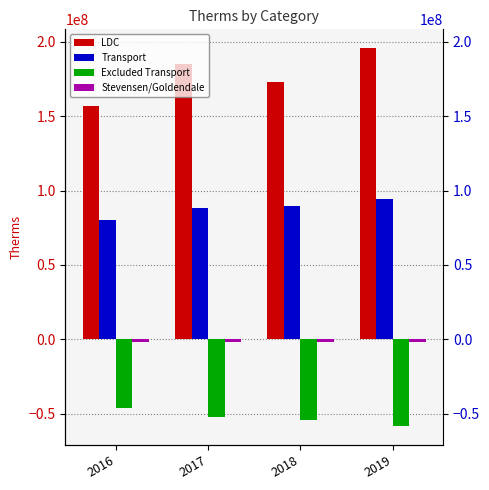

Which series has the widest spread of values?

LDC